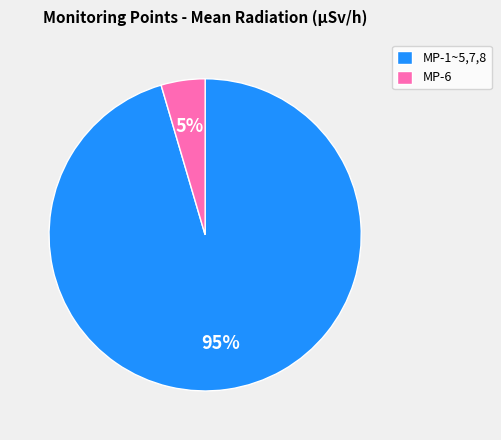

Between MP-1~5,7,8 and MP-6, which is larger?

MP-1~5,7,8